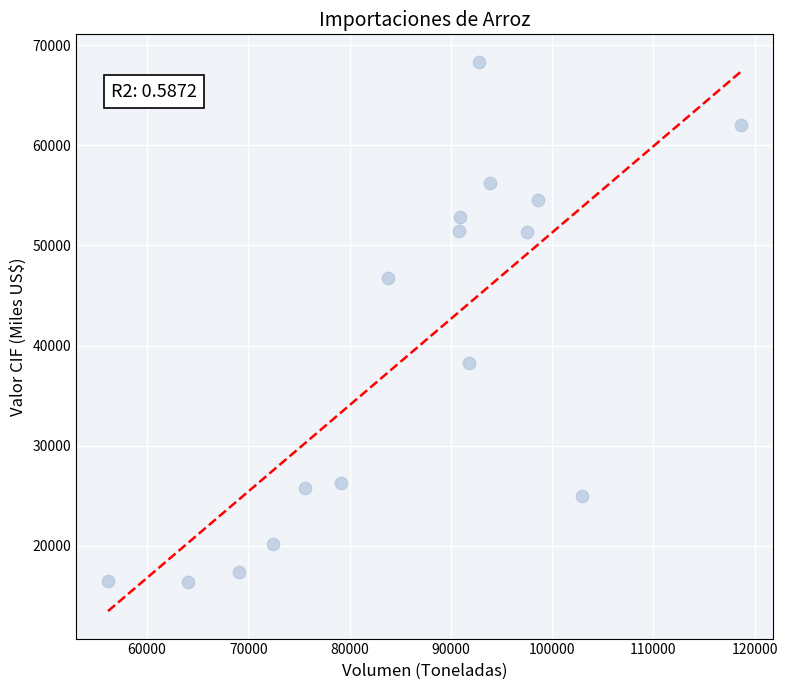

What is the range of X values (max minus min)?

62526.9